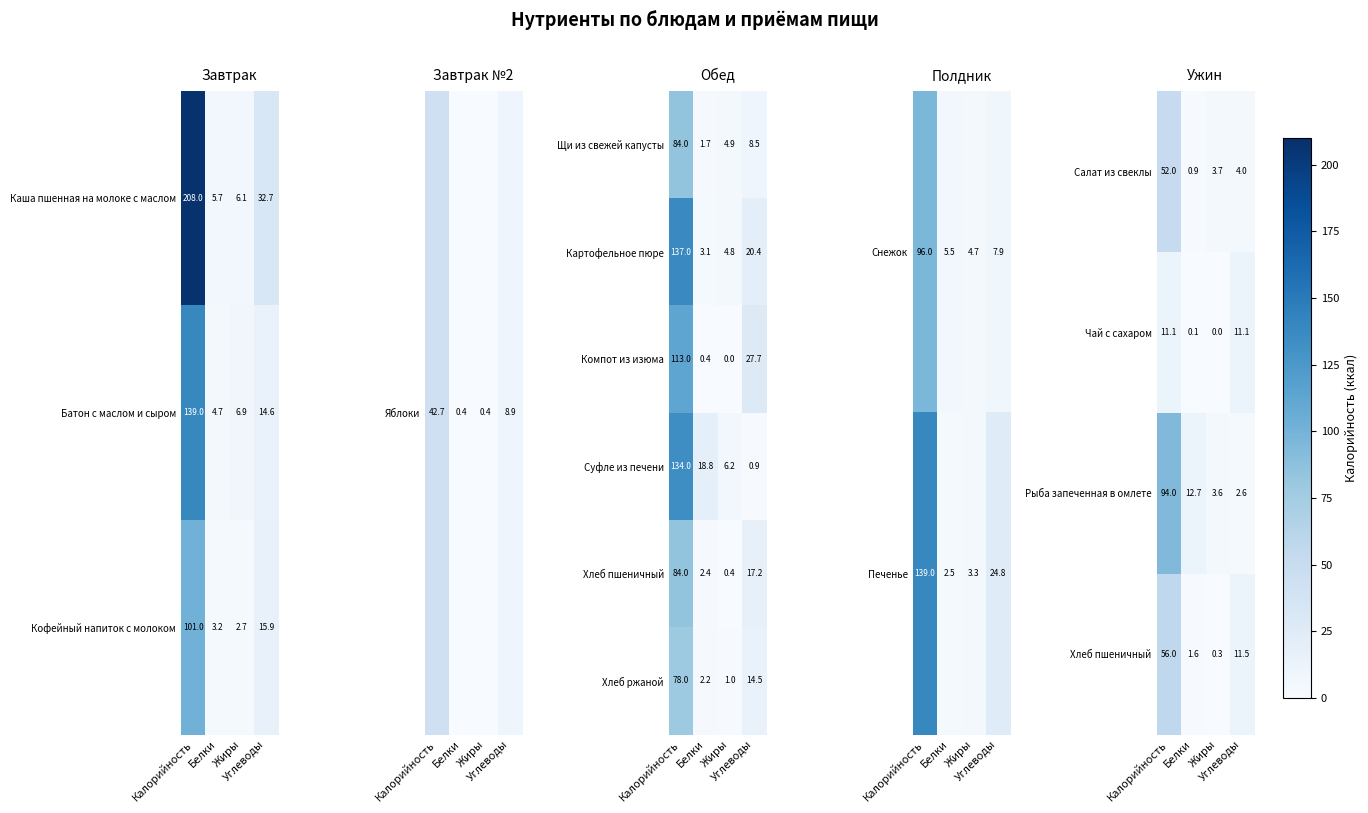

What is the sum of all Компот из изюма values?

141.1